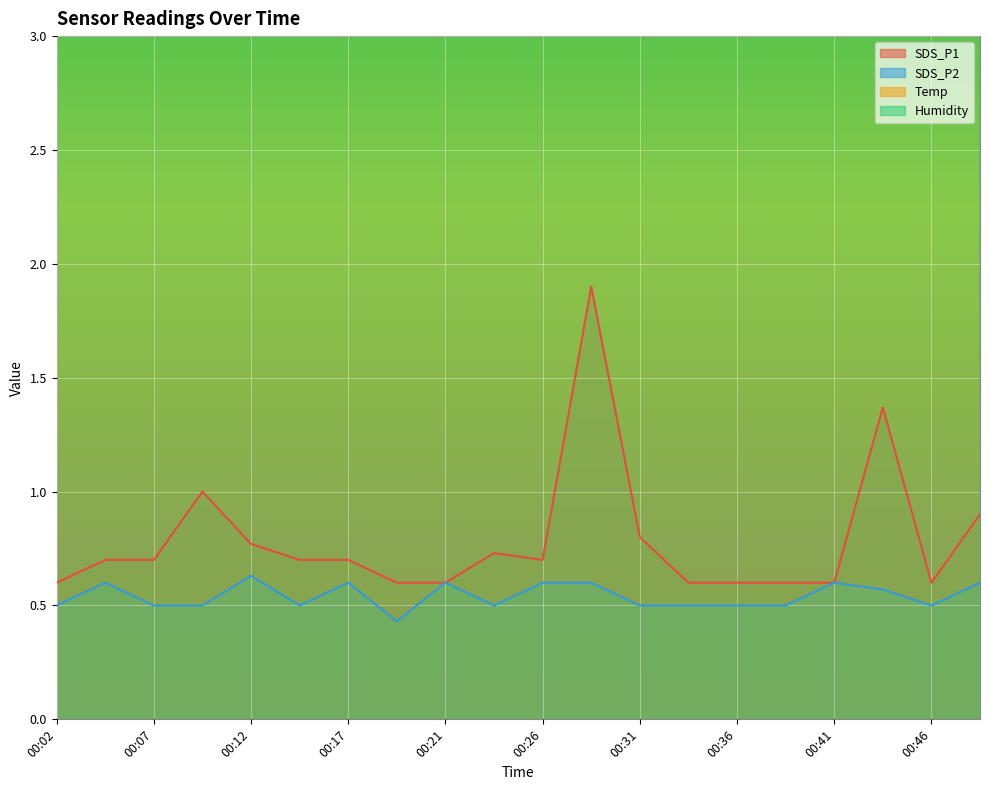

What is the average value of the Humidity series?

44.1